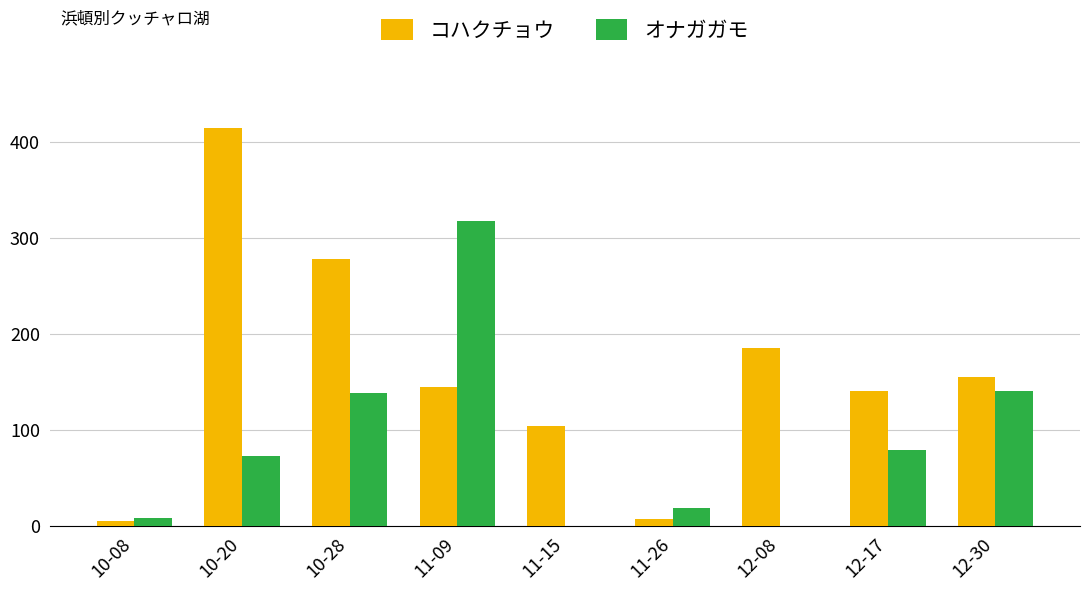

At which label does オナガガモ reach its peak?

11-09